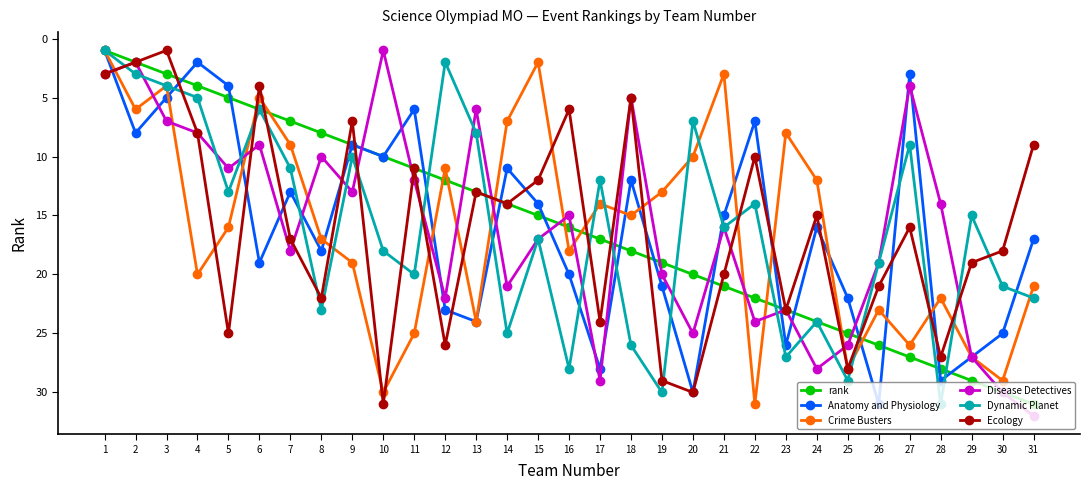

True or false: Ecology and rank intersect in this chart.

True